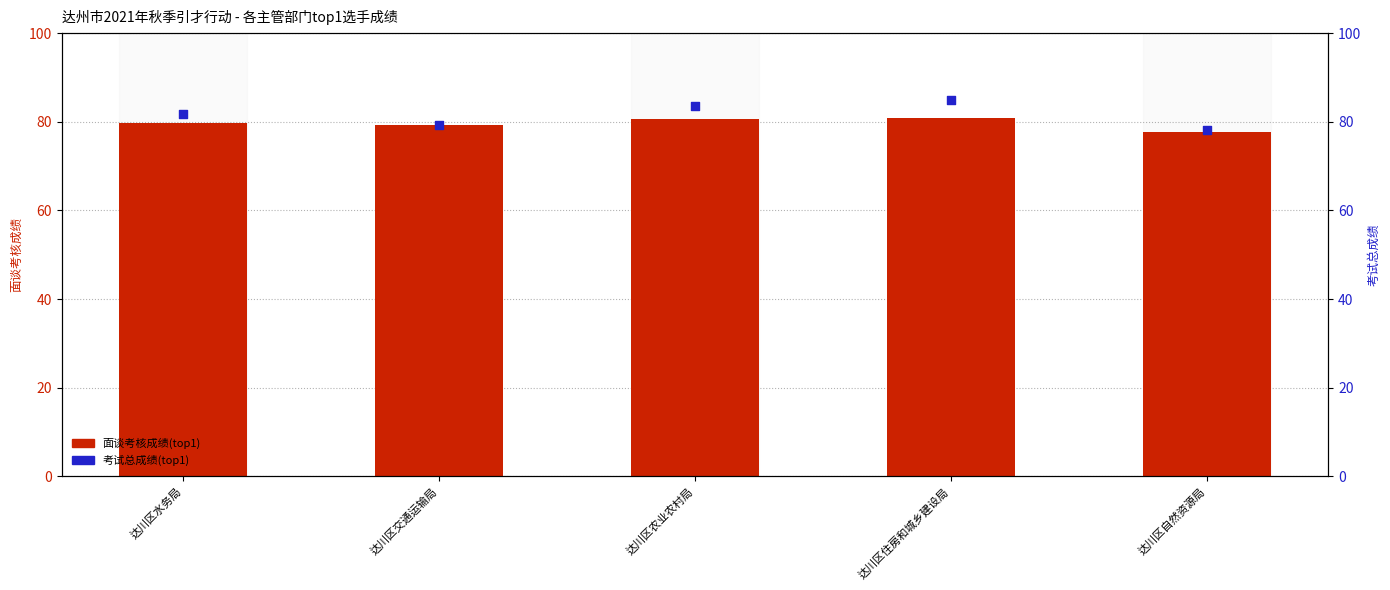

Which series has the widest spread of Y values?

考试总成绩(top1)